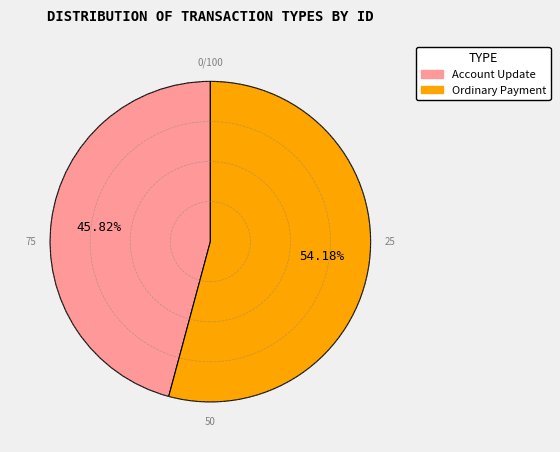

Rank the categories by value from lowest to highest.

Account Update, Ordinary Payment